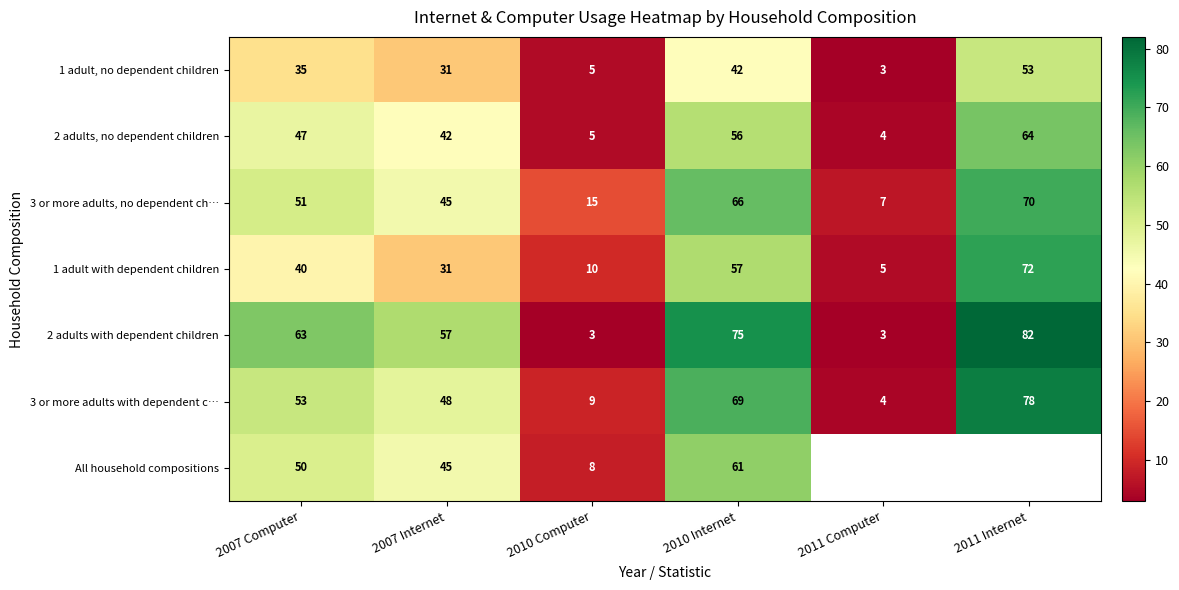

True or false: 1 adult with dependent children has a value of 19.3 at 2007 Computer.

False